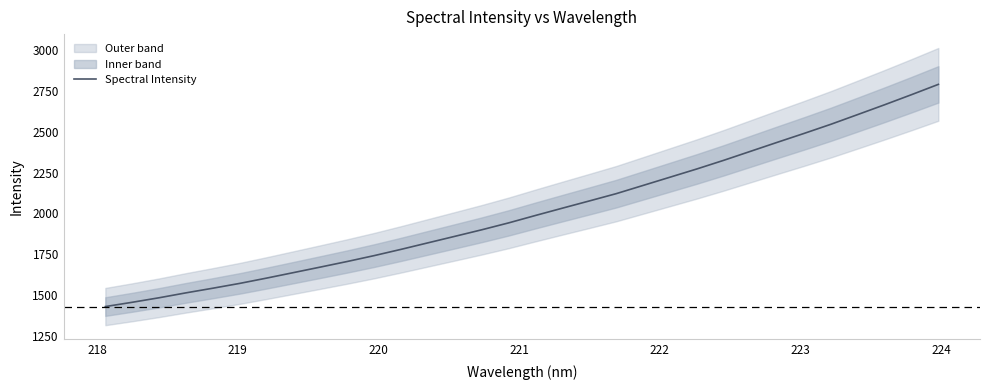

What is the maximum value for Spectral Intensity?

2790.4